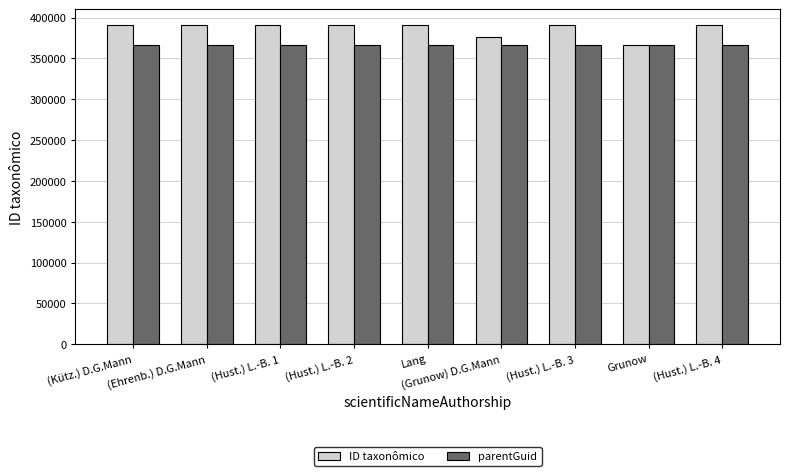

At how many categories does at least one series exceed 380985?

7